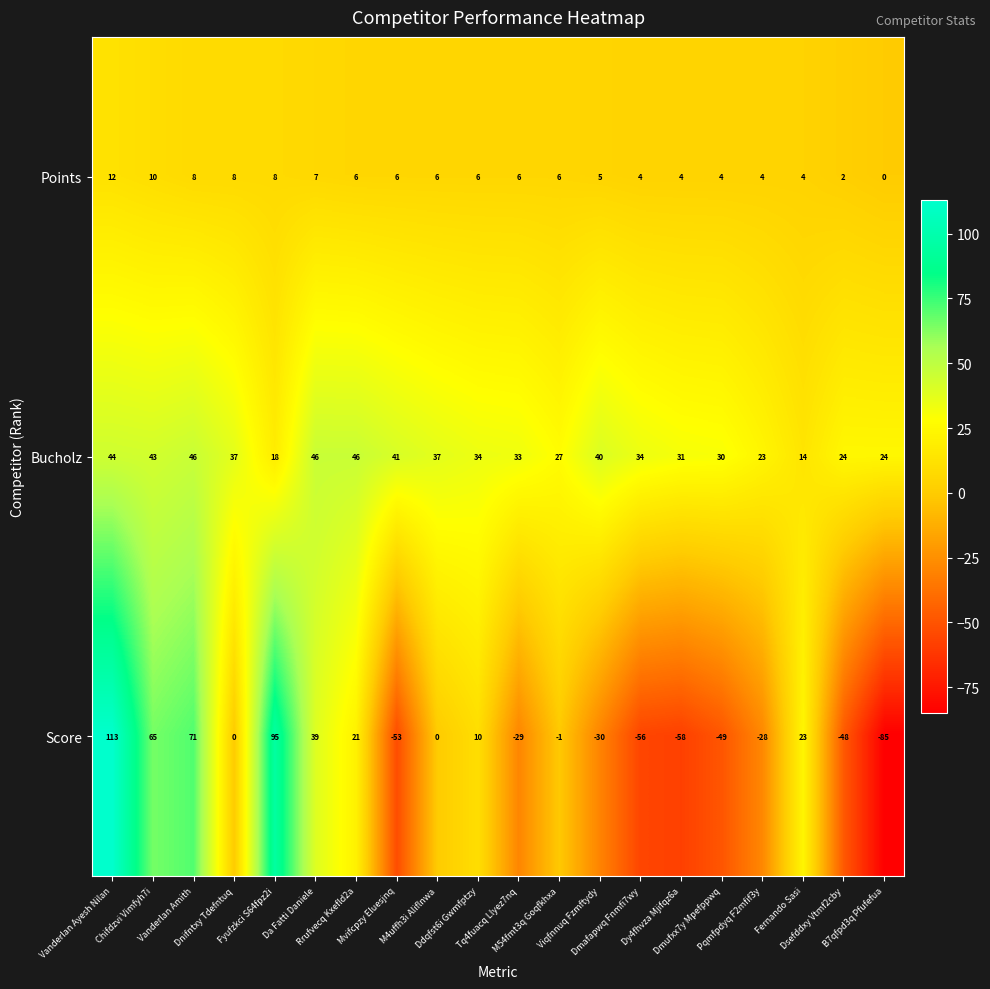

Which series has the widest spread of values?

Score